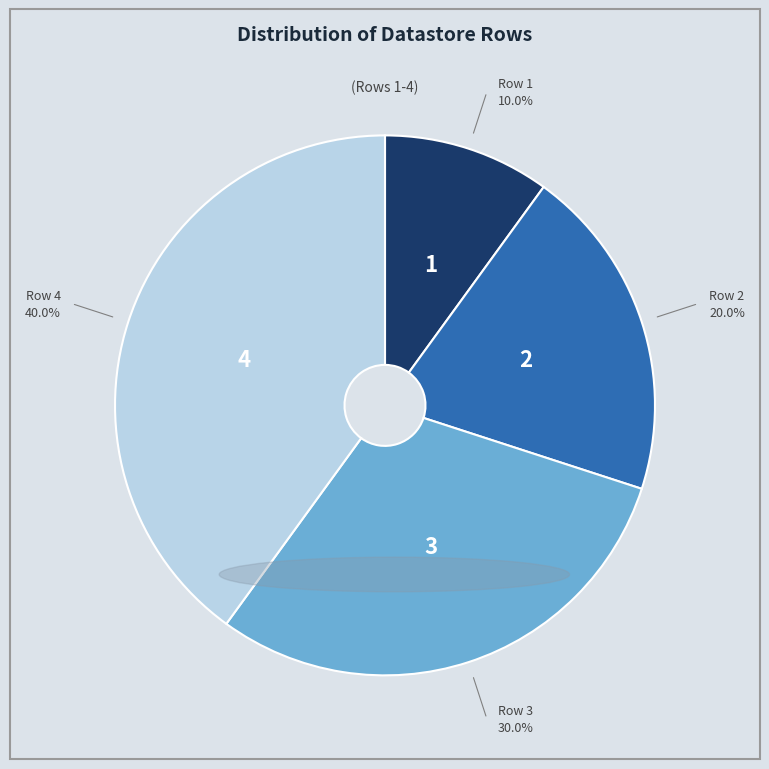

Does any single category account for the majority?

No